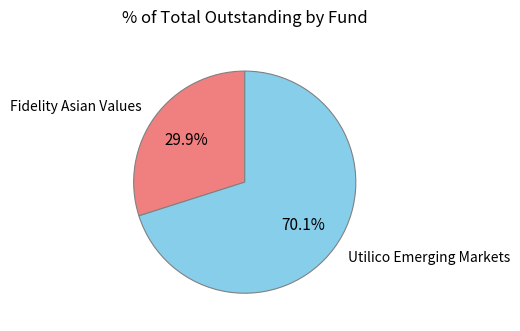

Is there any slice that represents more than half of the pie?

Yes